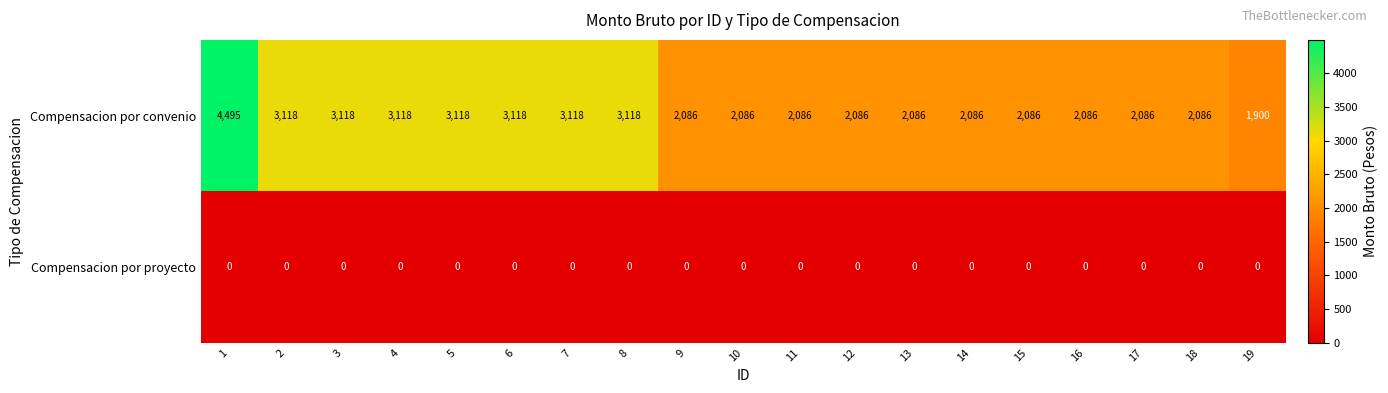

Which series has the largest total across all categories?

Compensacion por convenio